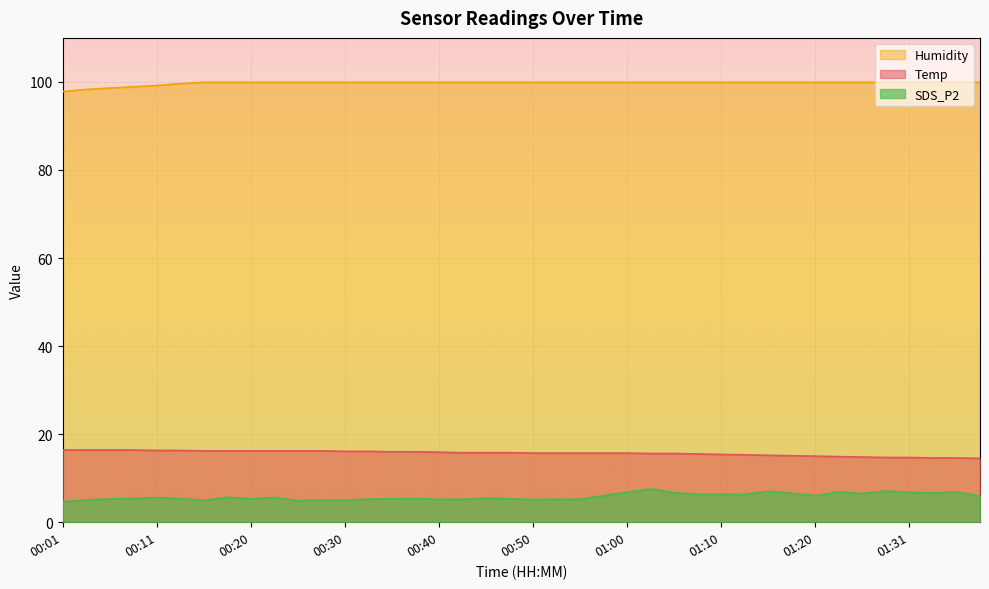

List the series in order of their peak value, highest first.

Humidity, Temp, SDS_P2